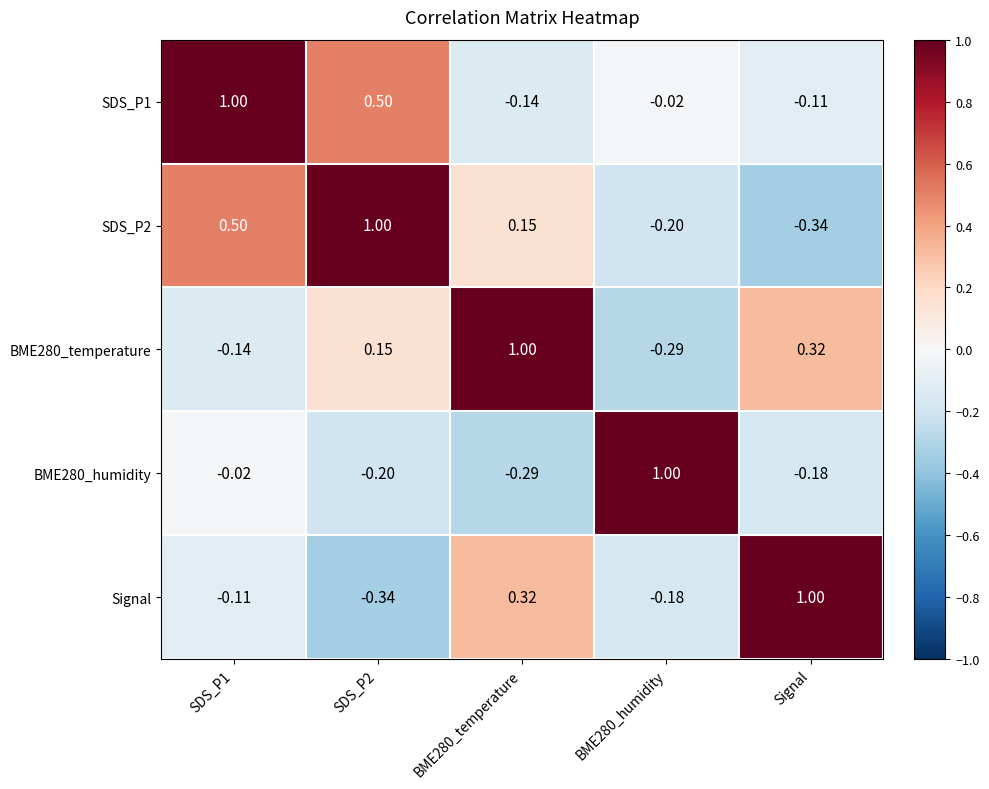

Is the value of Signal at SDS_P2 greater than the value of SDS_P2 at SDS_P1?

No